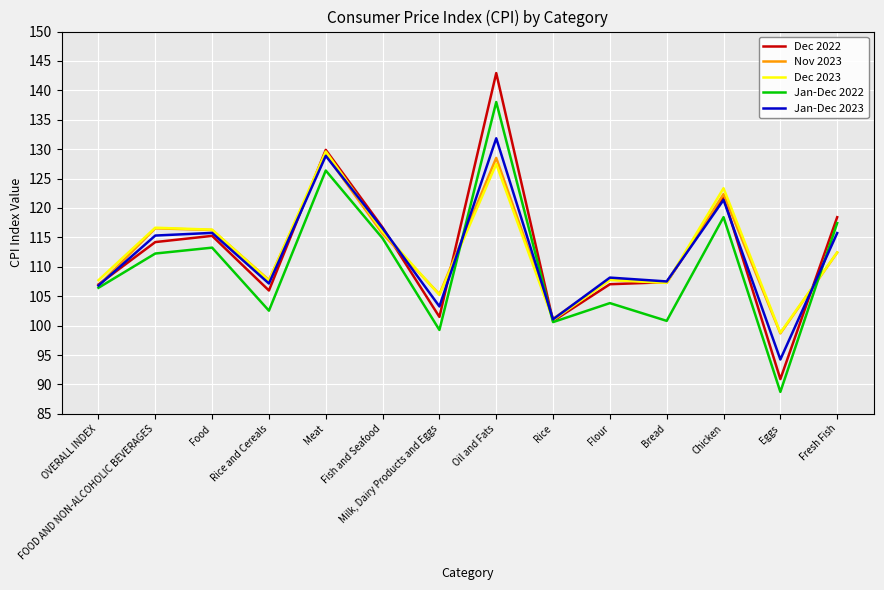

The value of Jan-Dec 2022 at Rice is 100.6. True or false?

True